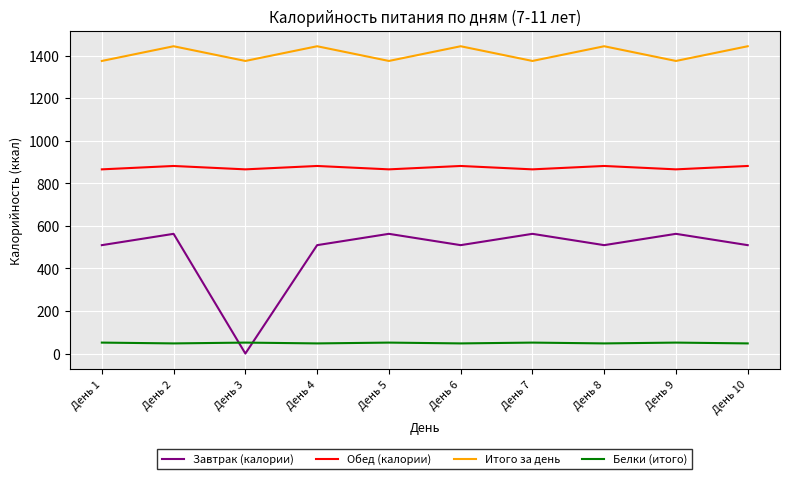

List the series in order of their peak value, lowest first.

Белки (итого), Завтрак (калории), Обед (калории), Итого за день